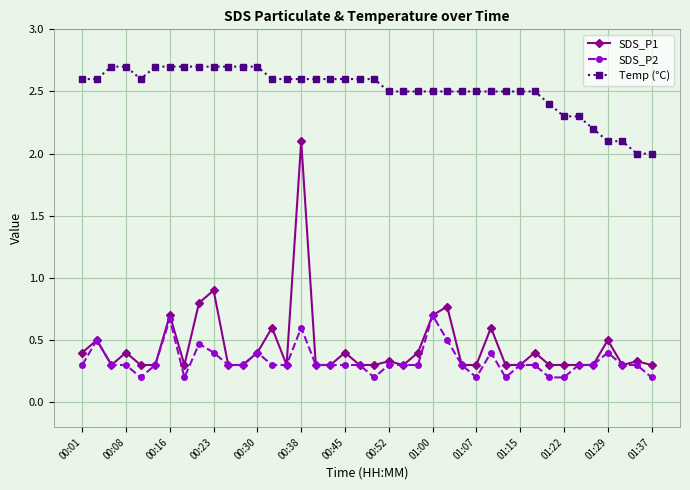

Which series has the largest total across all categories?

Temp (°C)